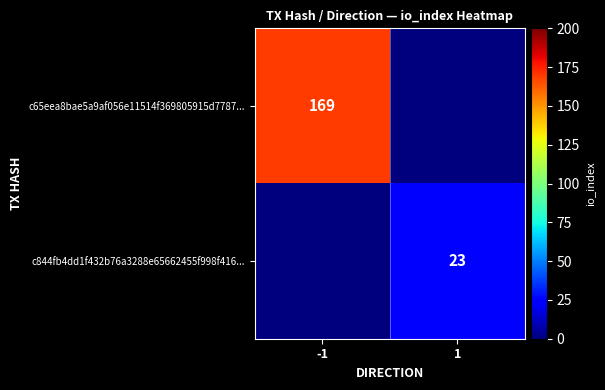

Is the value of c65eea8bae5a9af056e11514f369805915d7787... at -1 greater than the value of c844fb4dd1f432b76a3288e65662455f998f416... at 1?

Yes